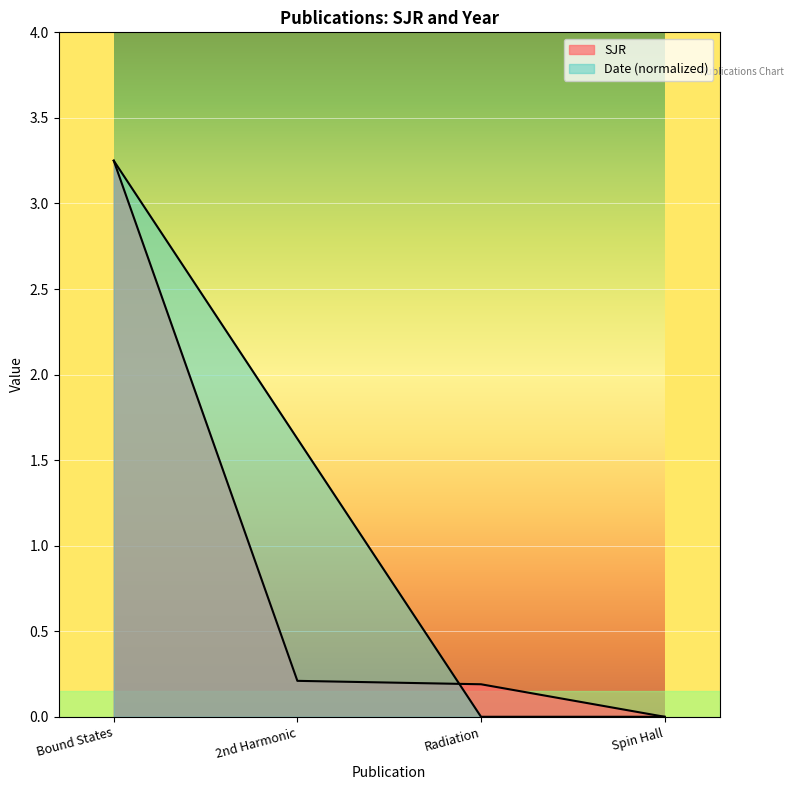

True or false: SJR has a value of 0.2 at 2nd Harmonic.

True